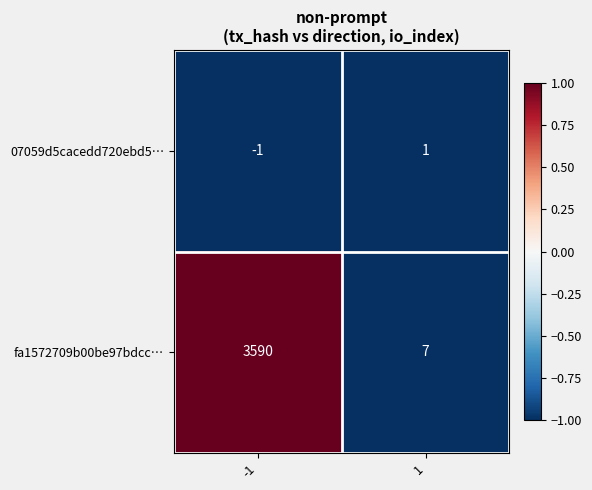

List the series in order of their overall mean, lowest first.

07059d5cacedd720ebd5…, fa1572709b00be97bdcc…